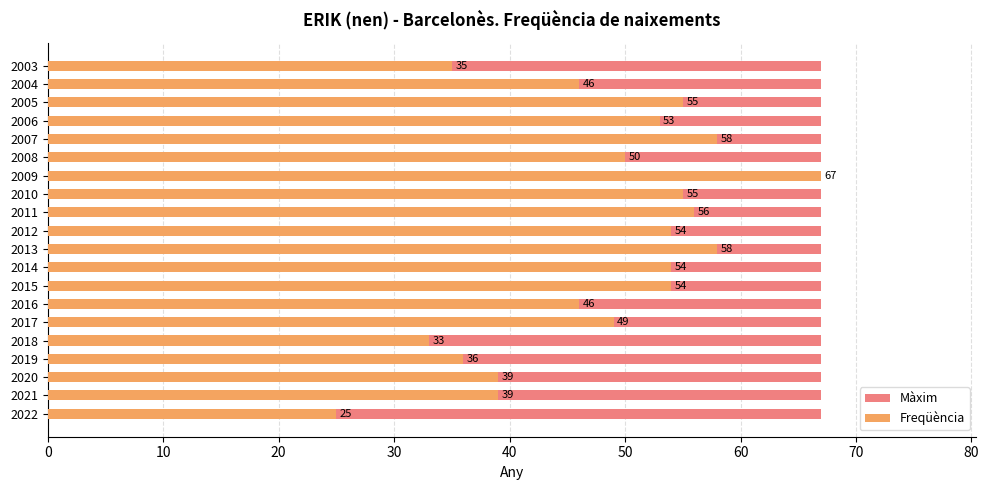

How many bars are there in total?

40